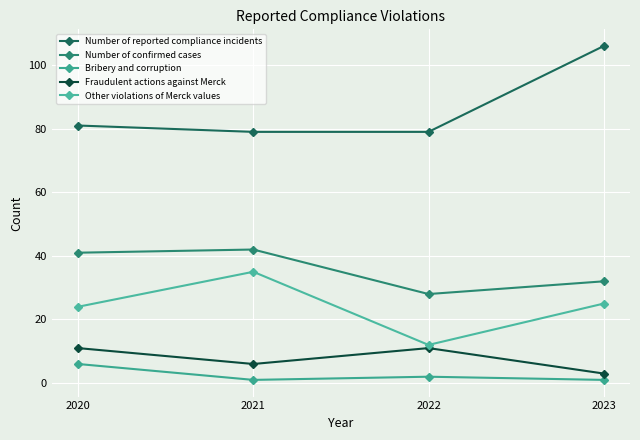

How many categories are shown in the chart?

4